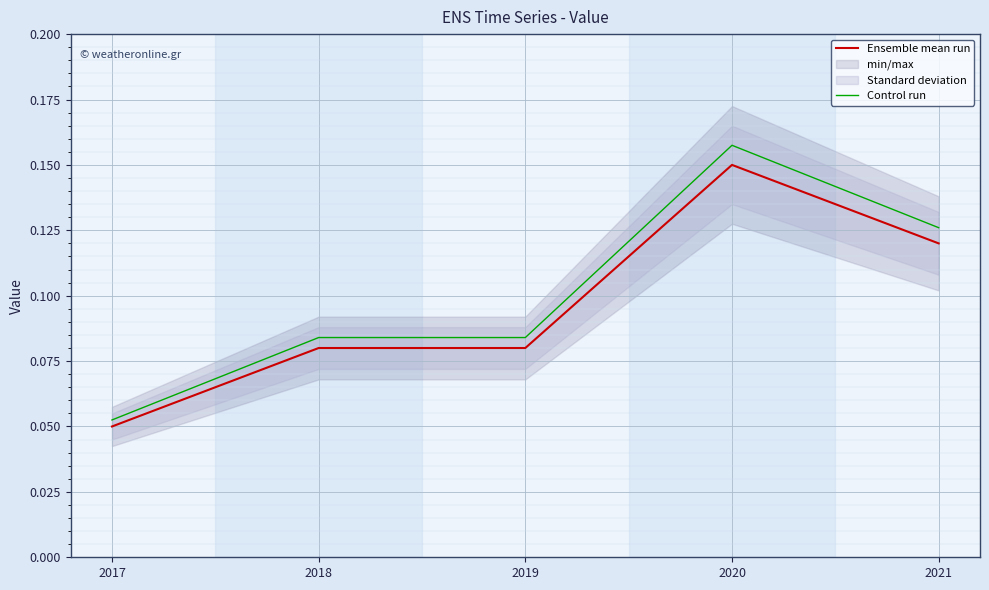

What is the sum of all Ensemble mean run values?

0.5